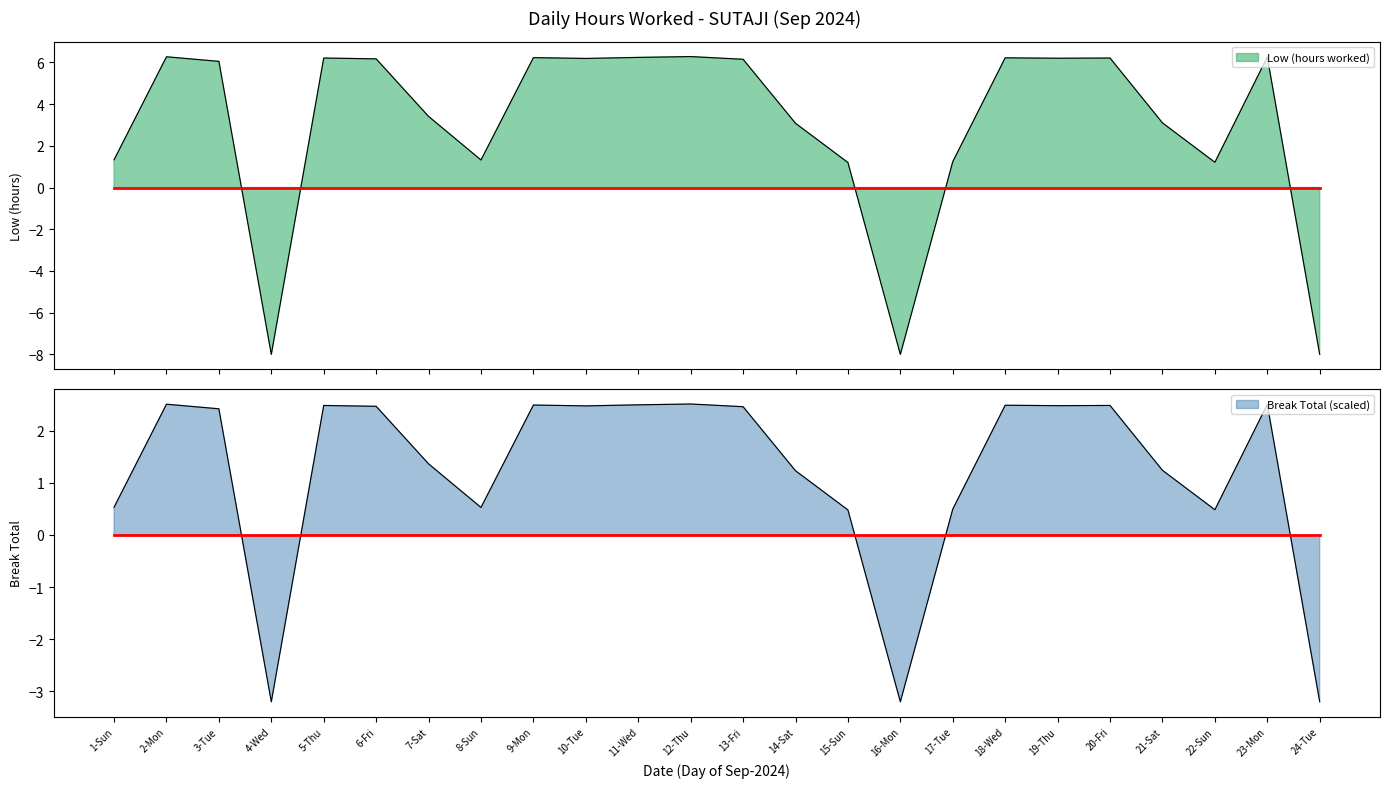

What is the value of the 7th point from the left?

3.4